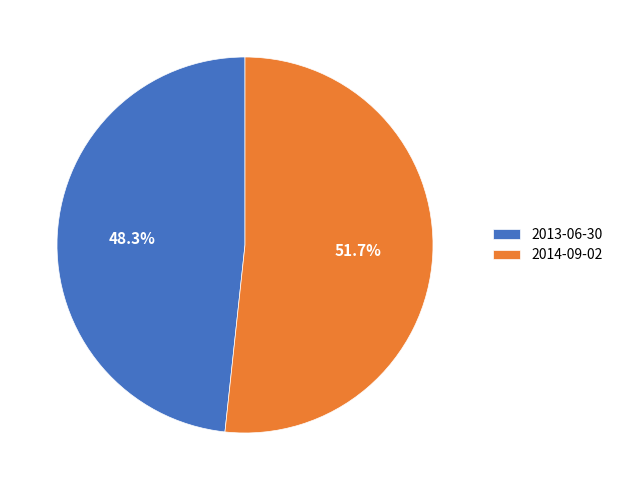

How many slices are in this pie chart?

2